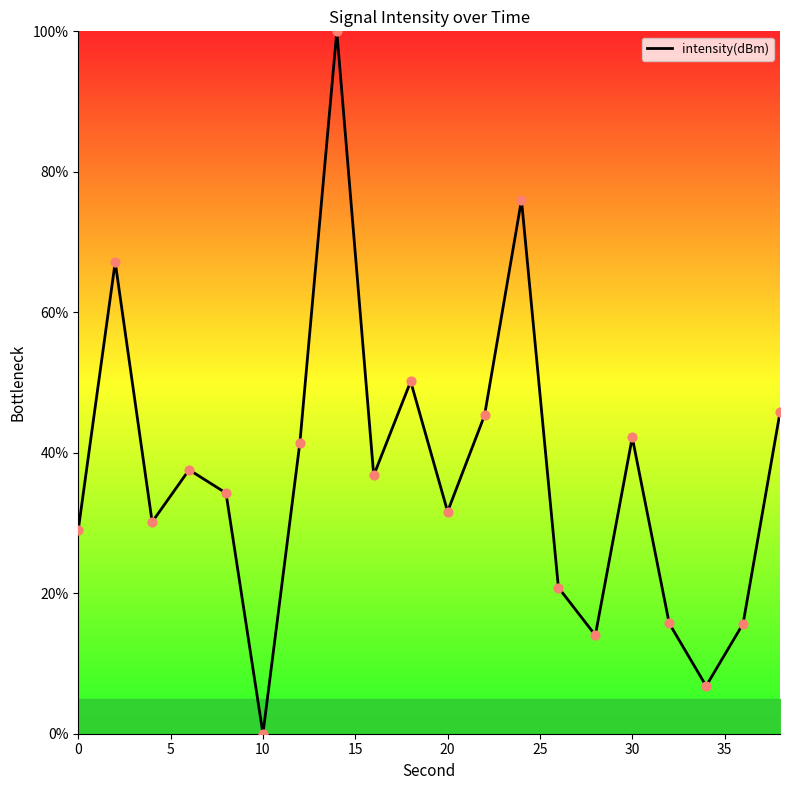

What is the difference between the maximum and minimum values?

100.0